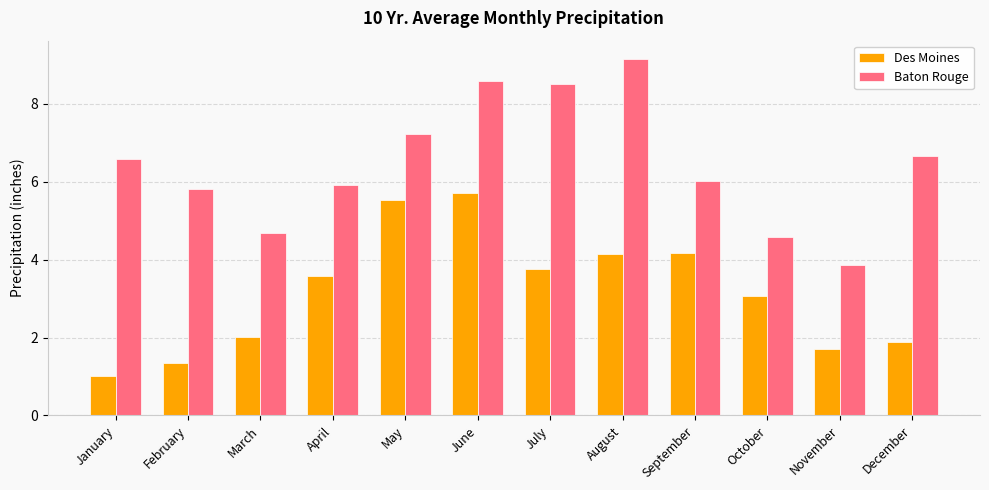

What is the difference between the highest and lowest values at December?

4.8